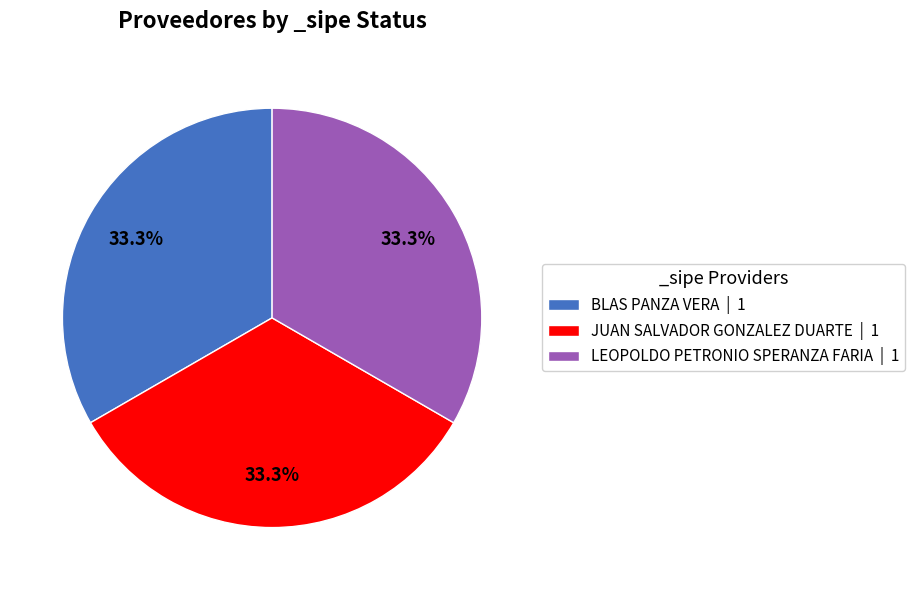

Is LEOPOLDO PETRONIO SPERANZA FARIA | 1 the majority of the pie?

No